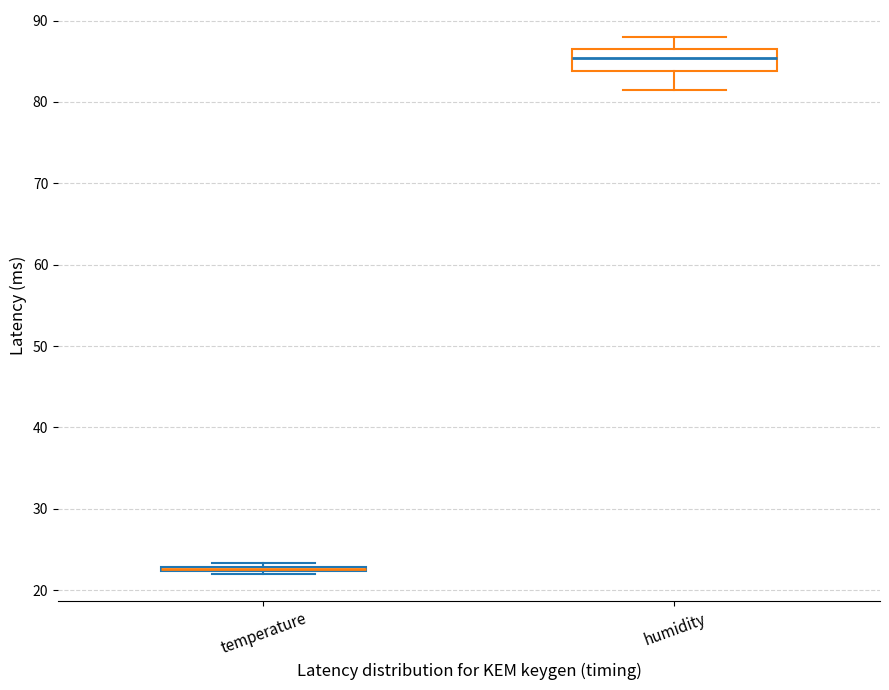

Which box is the tallest, from its lower edge to its upper edge?

humidity